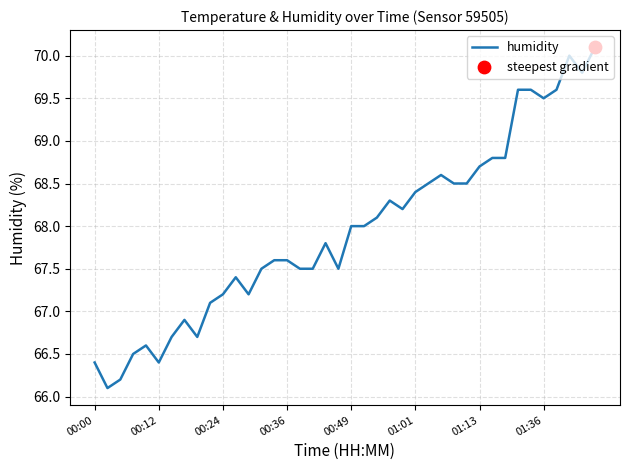

How many lines are shown in the chart?

1